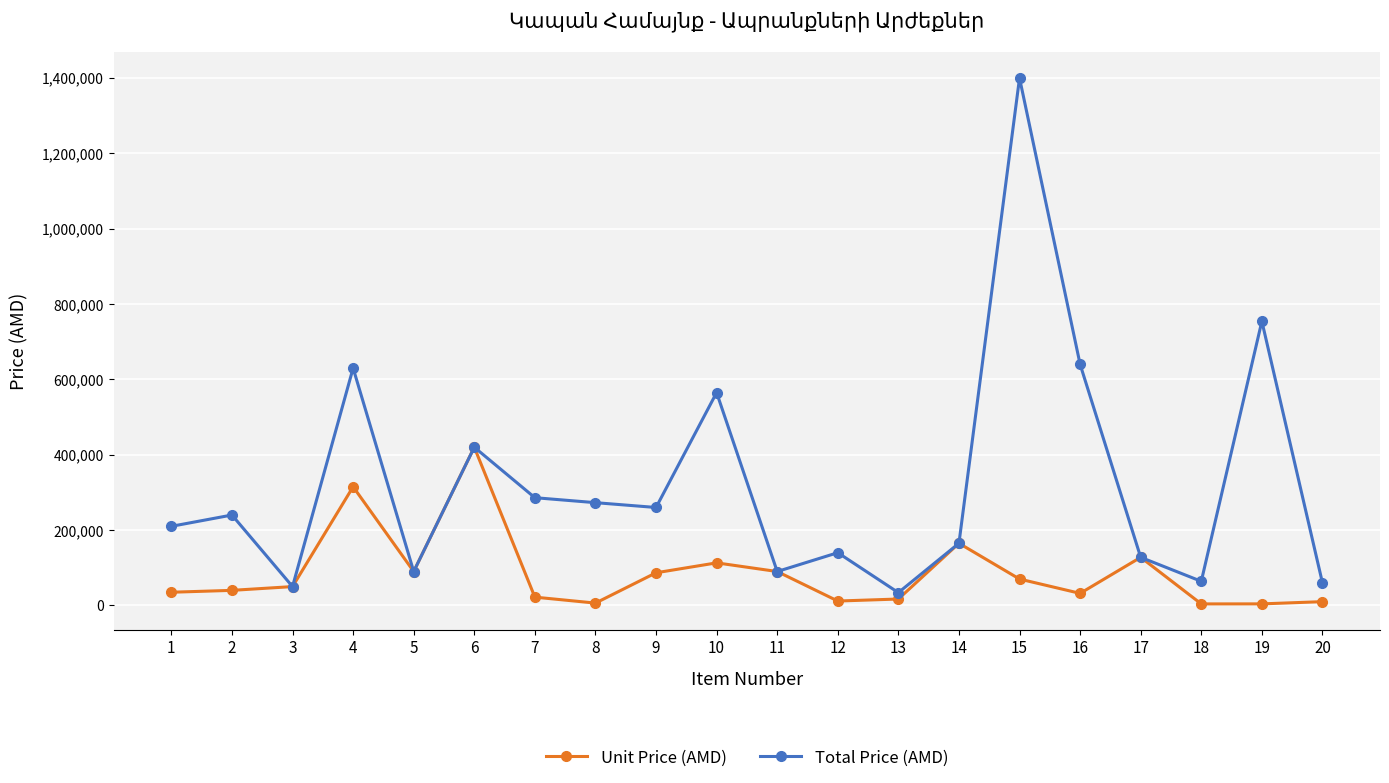

How many lines are shown in the chart?

2